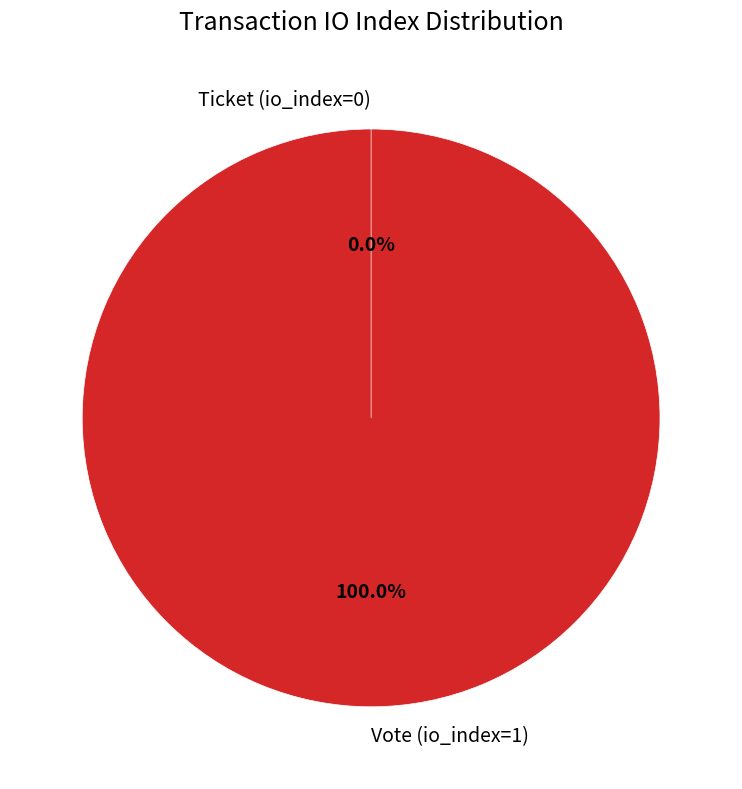

Which slice is the largest?

Vote (io_index=1)